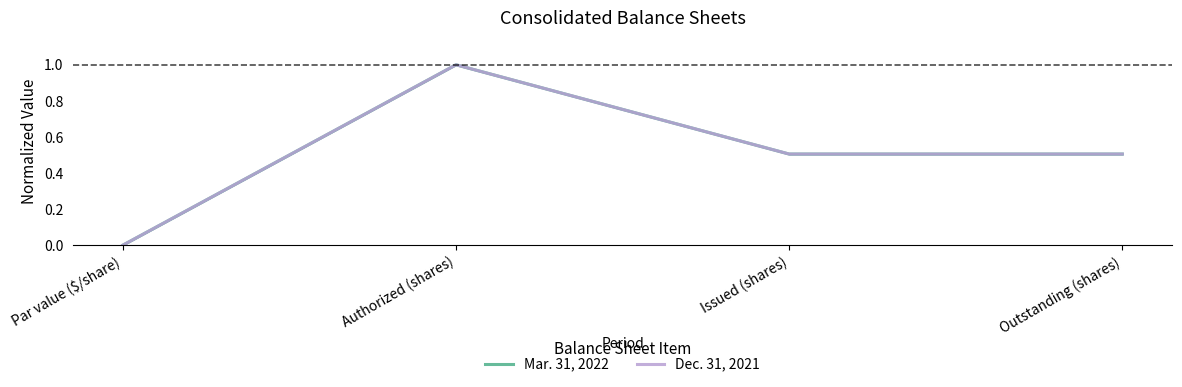

Which series changed the most between Par value ($/share) and Outstanding (shares)?

Mar. 31, 2022